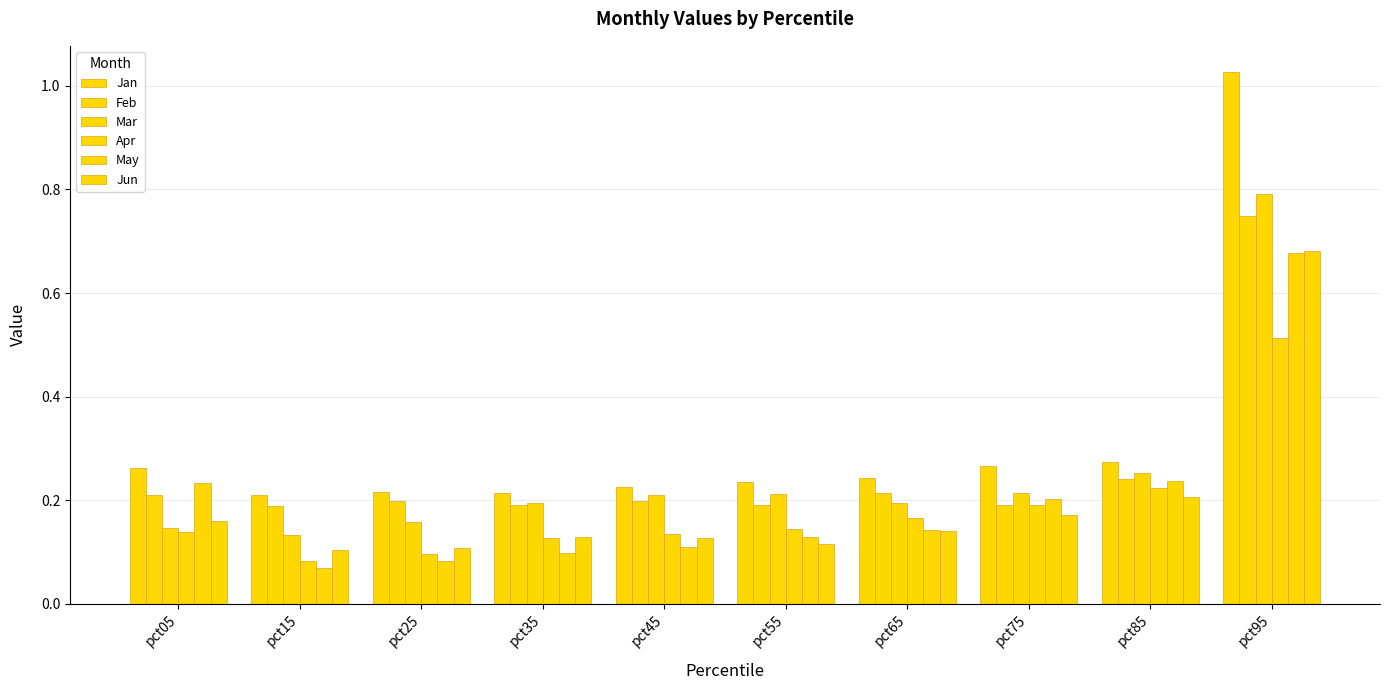

At how many categories does at least one series exceed 0?

10